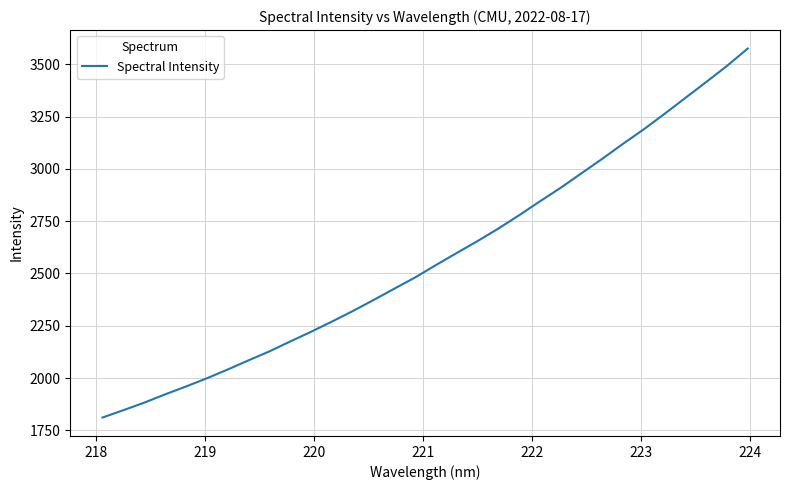

What is the difference between the maximum and minimum values?

1763.7